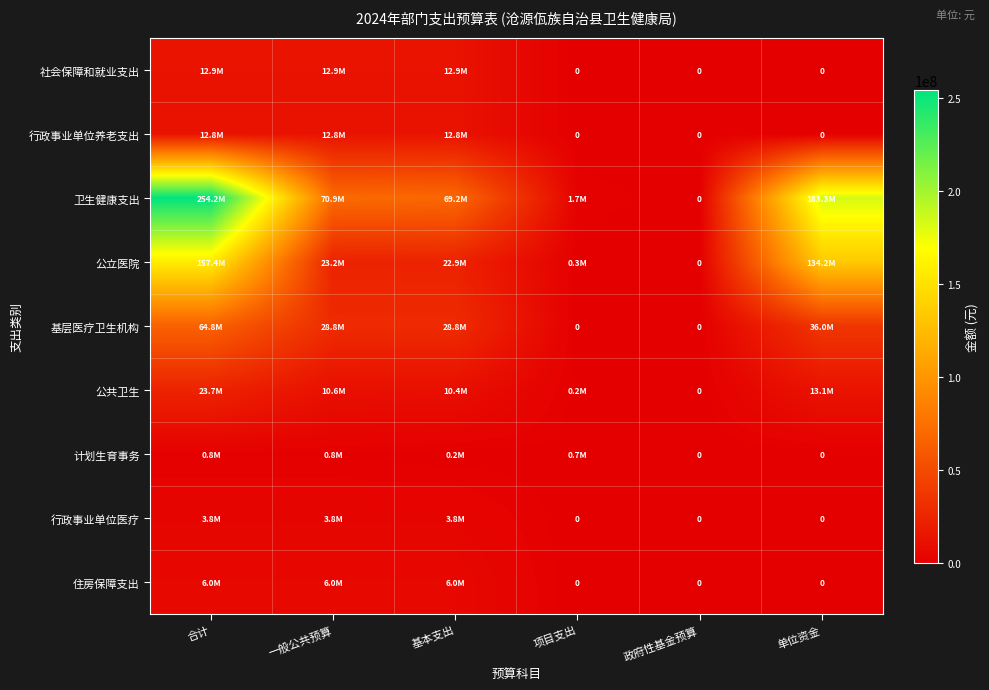

What is the average value of the 卫生健康支出 series?

96542244.1